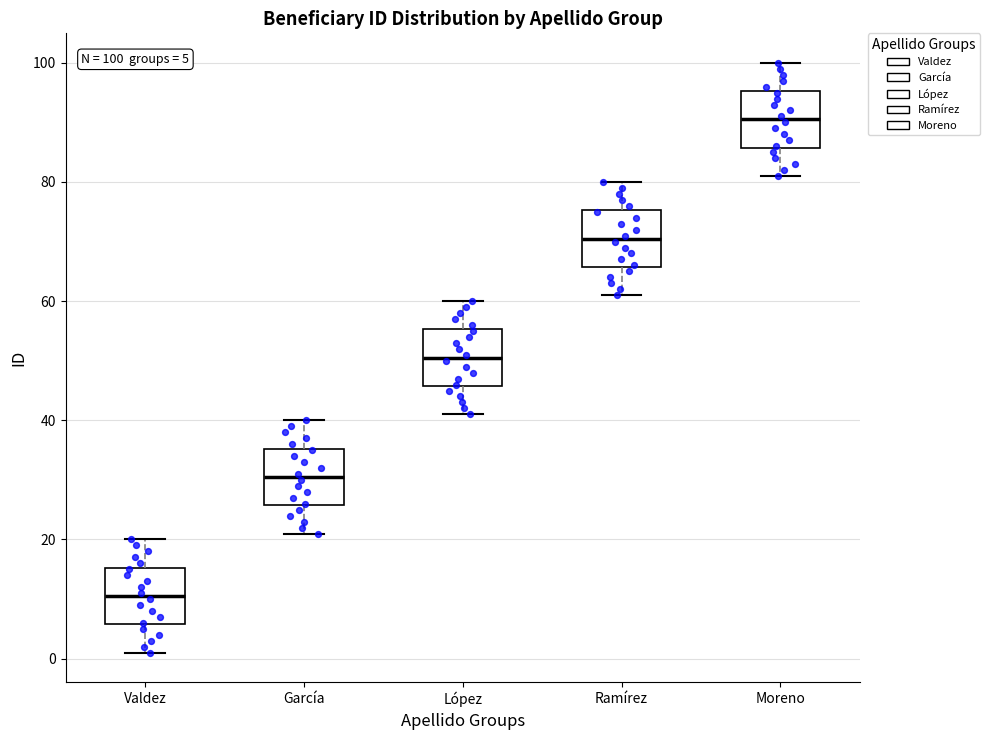

Which box's median line is the highest?

Moreno